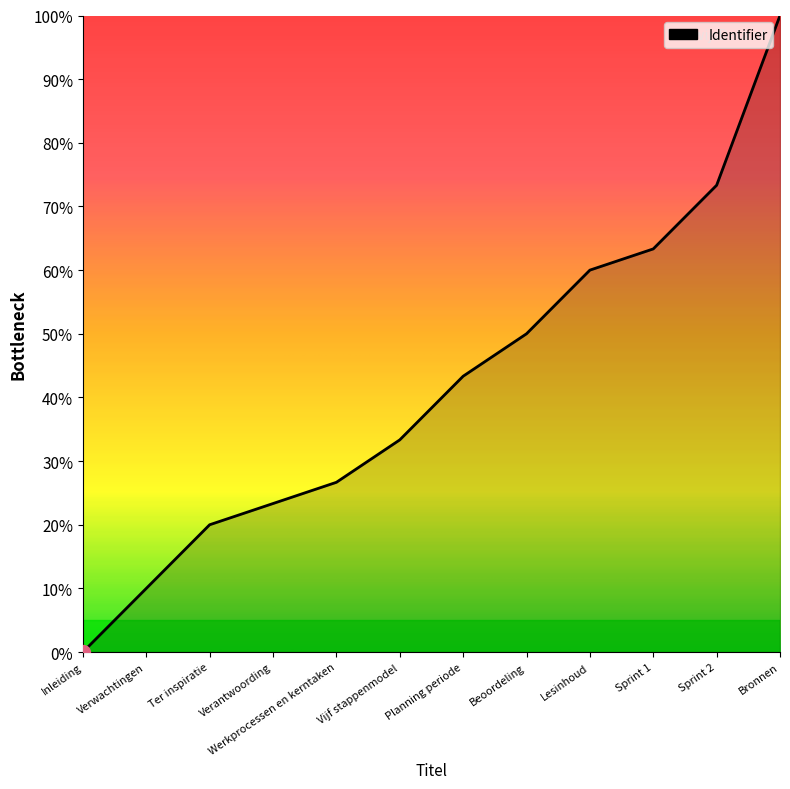

Read the value at Bronnen.

100.0